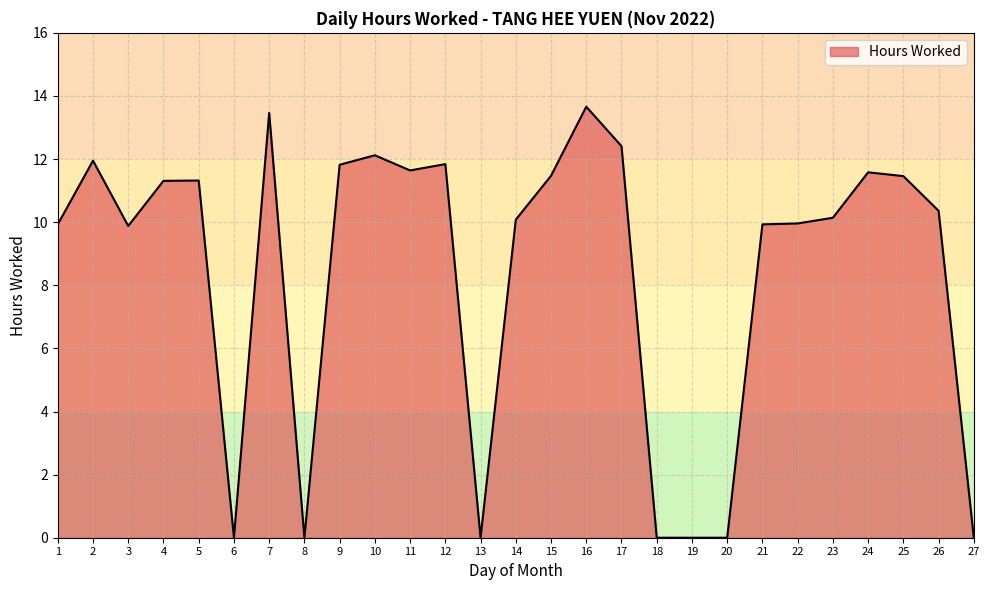

What is the difference between the maximum and minimum values?

13.7